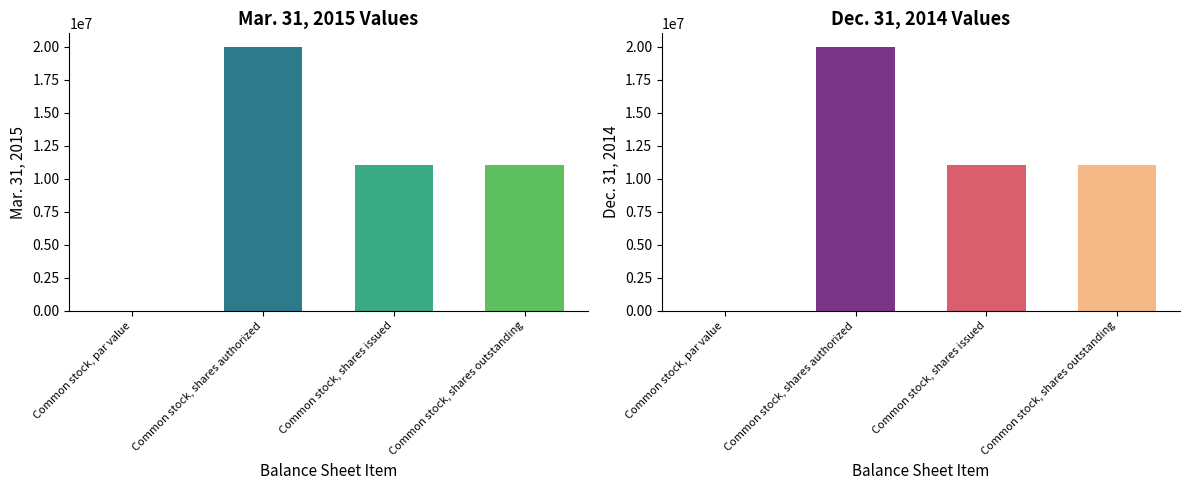

Are the bars grouped side by side (vs. stacked)?

Yes